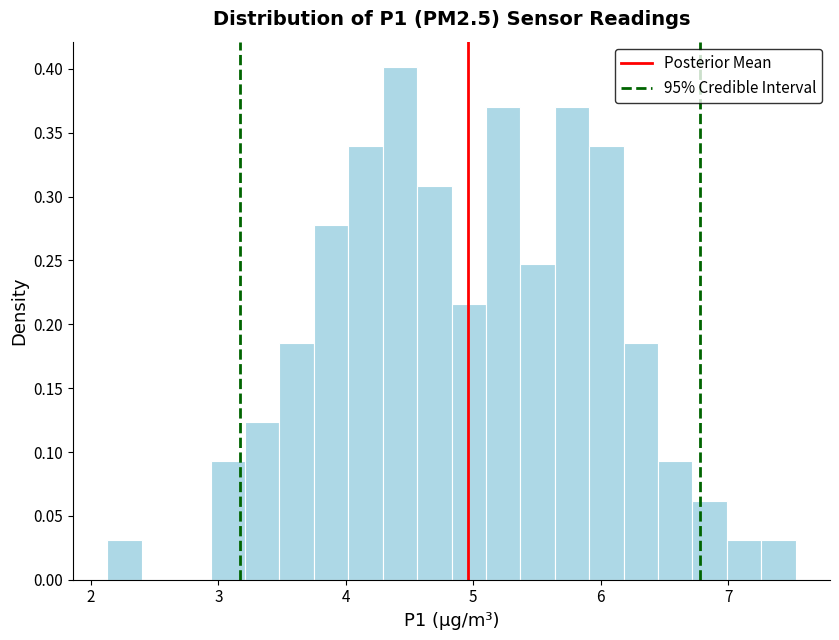

Read against the x-axis, roughly where is the centre of the tallest bar?

4.4